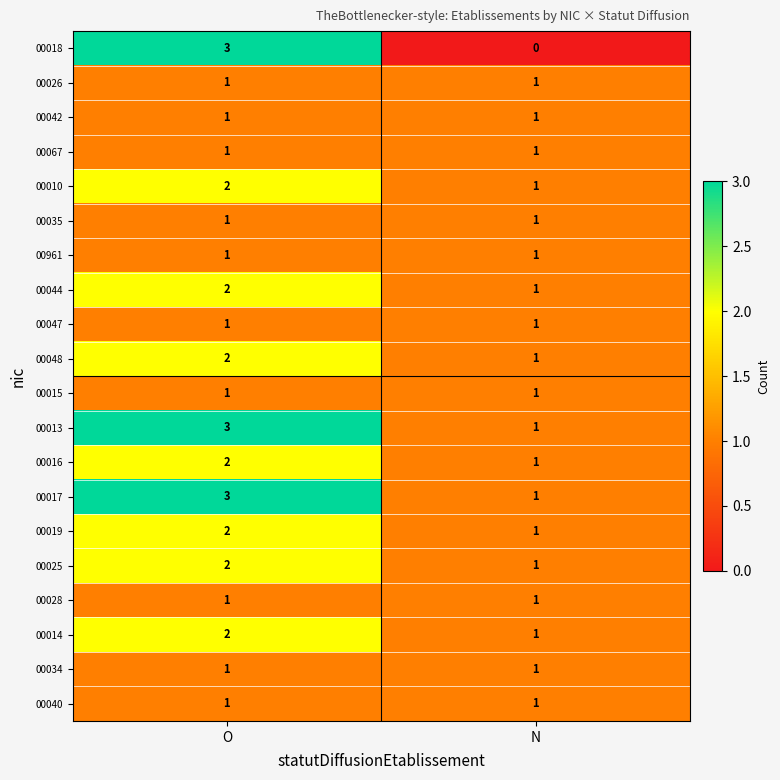

Which series has the widest spread of values?

00018